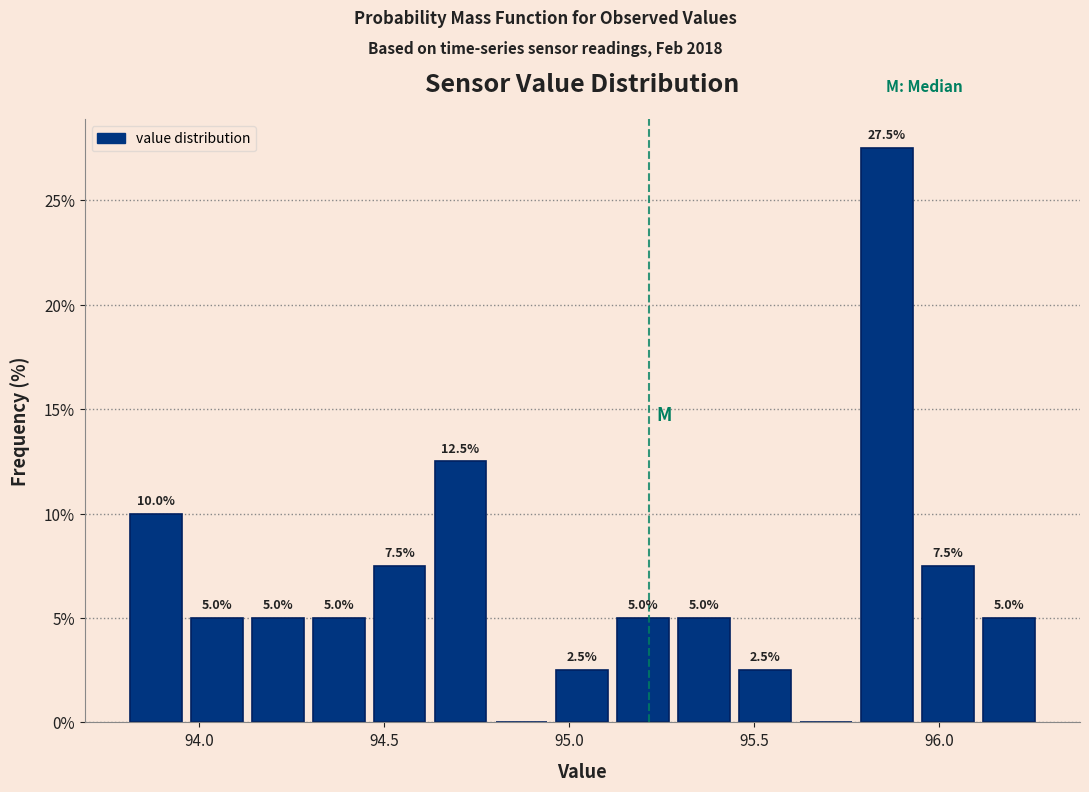

Read against the x-axis, roughly where is the centre of the tallest bar?

95.85